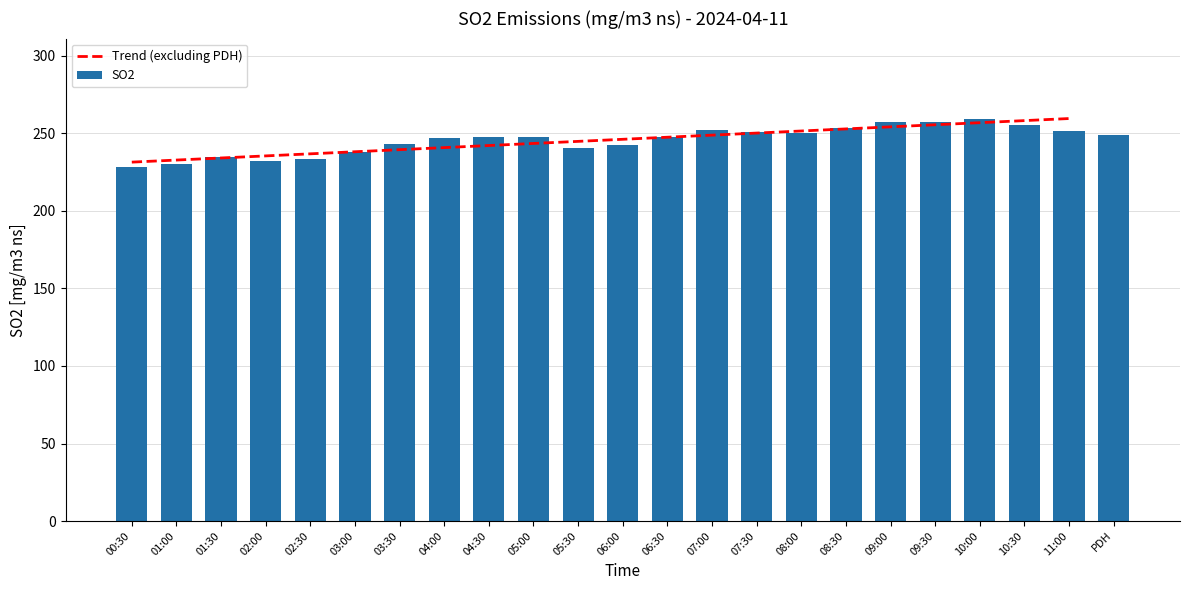

How many data points are less than 247?

10